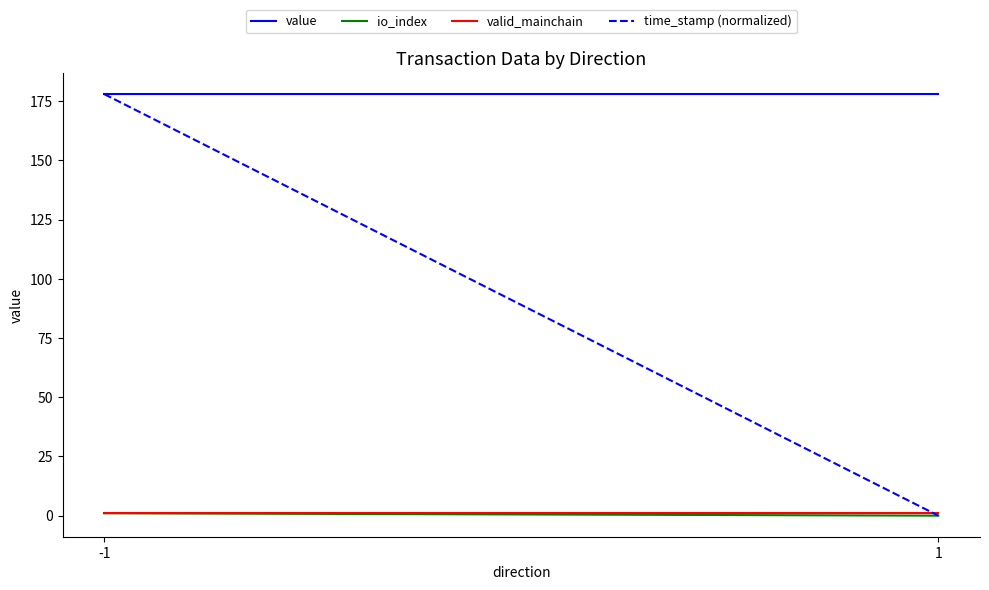

At which label is valid_mainchain closest to 1?

-1